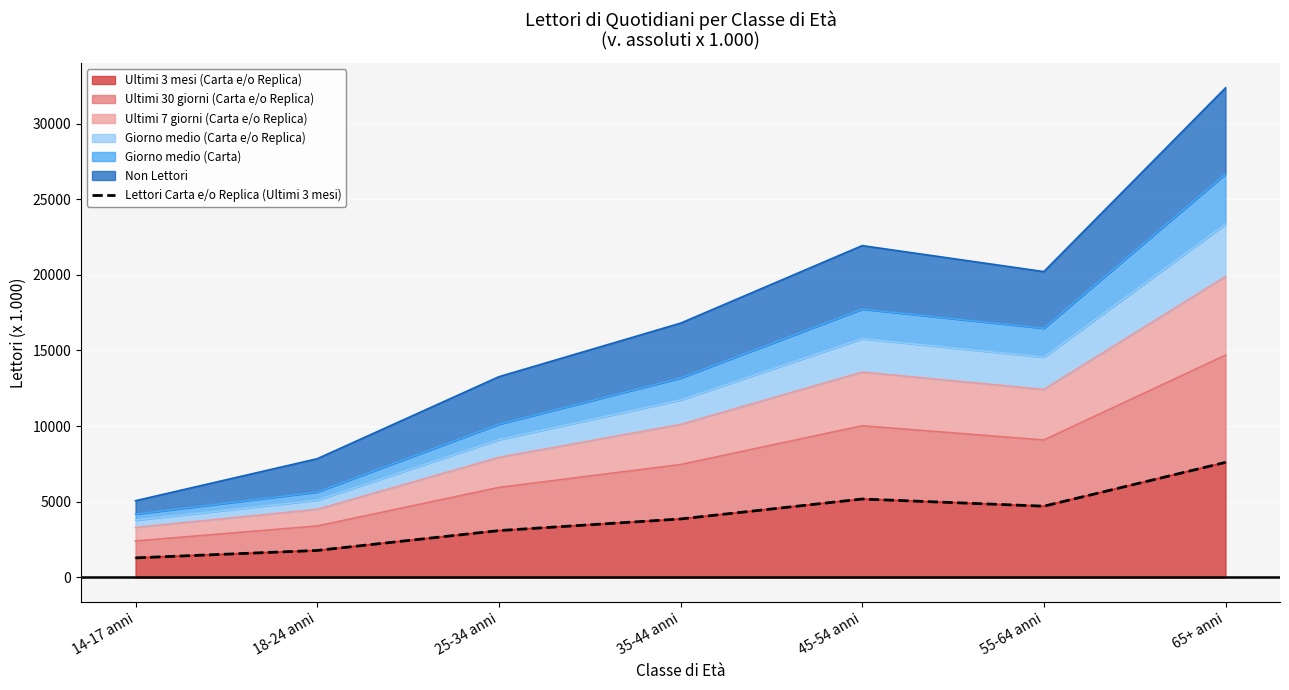

List the labels in order of value, smallest first.

14-17 anni, 18-24 anni, 25-34 anni, 35-44 anni, 55-64 anni, 45-54 anni, 65+ anni